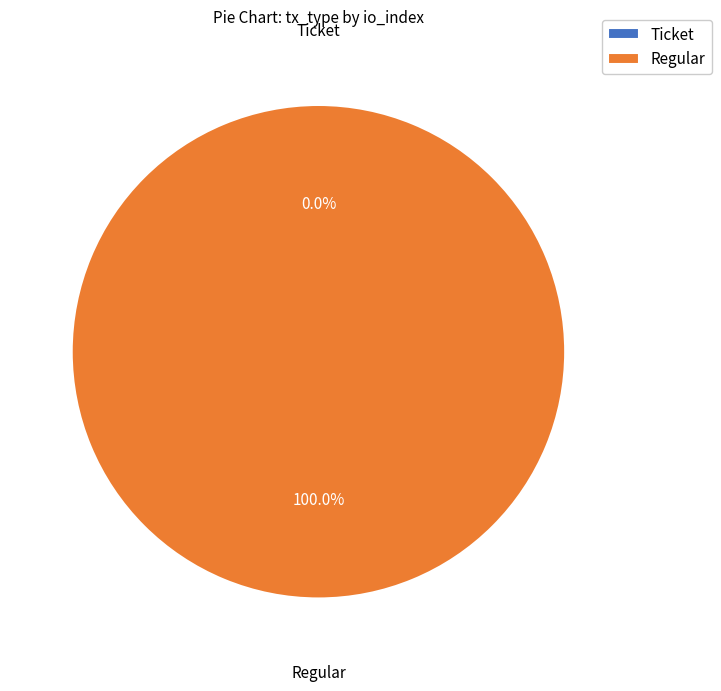

Rank the categories by value from highest to lowest.

Regular, Ticket